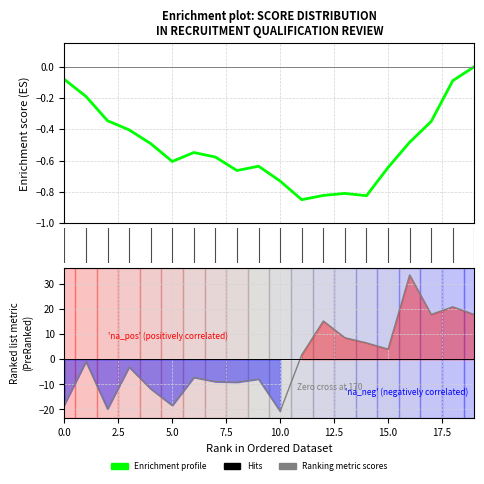

At how many categories does at least one series exceed 11?

5